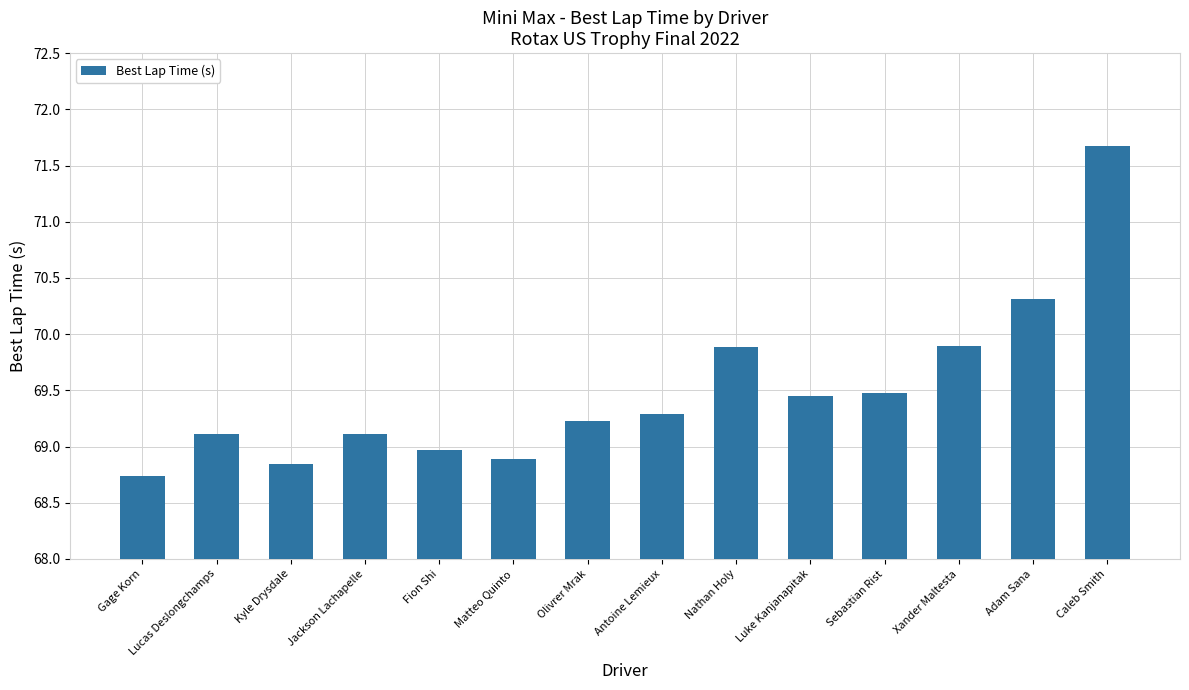

At which label does the data first exceed 69?

Lucas Deslongchamps